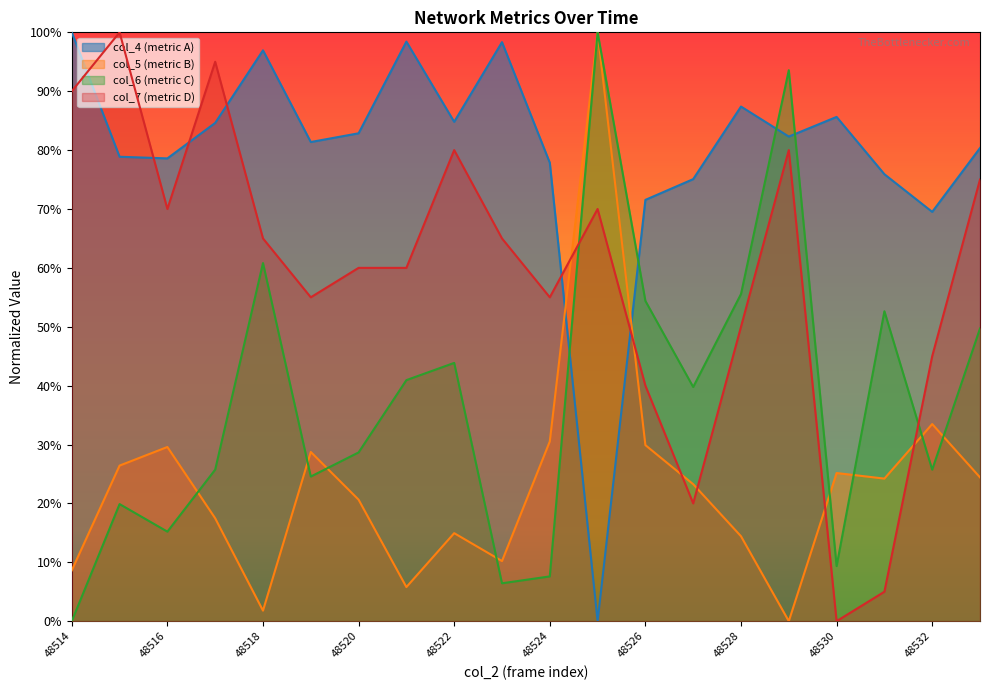

After their last crossing, which series has the higher values: col_5 or col_7?

col_7